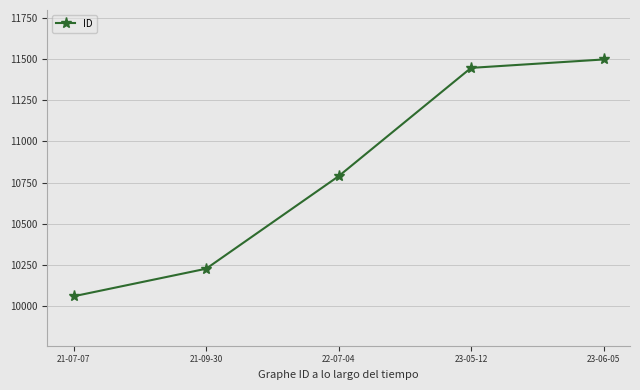

How many series are shown in this chart?

1